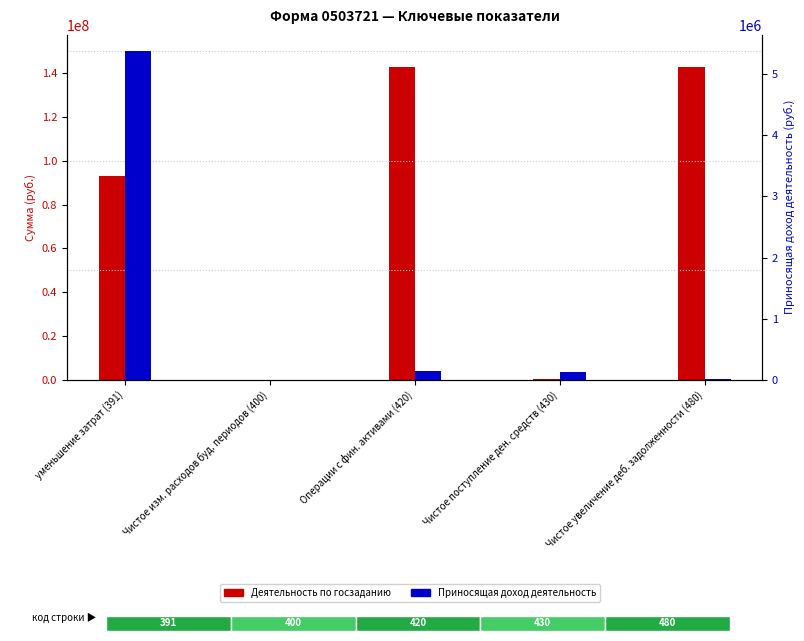

What position from the right is уменьшение затрат (391)?

5